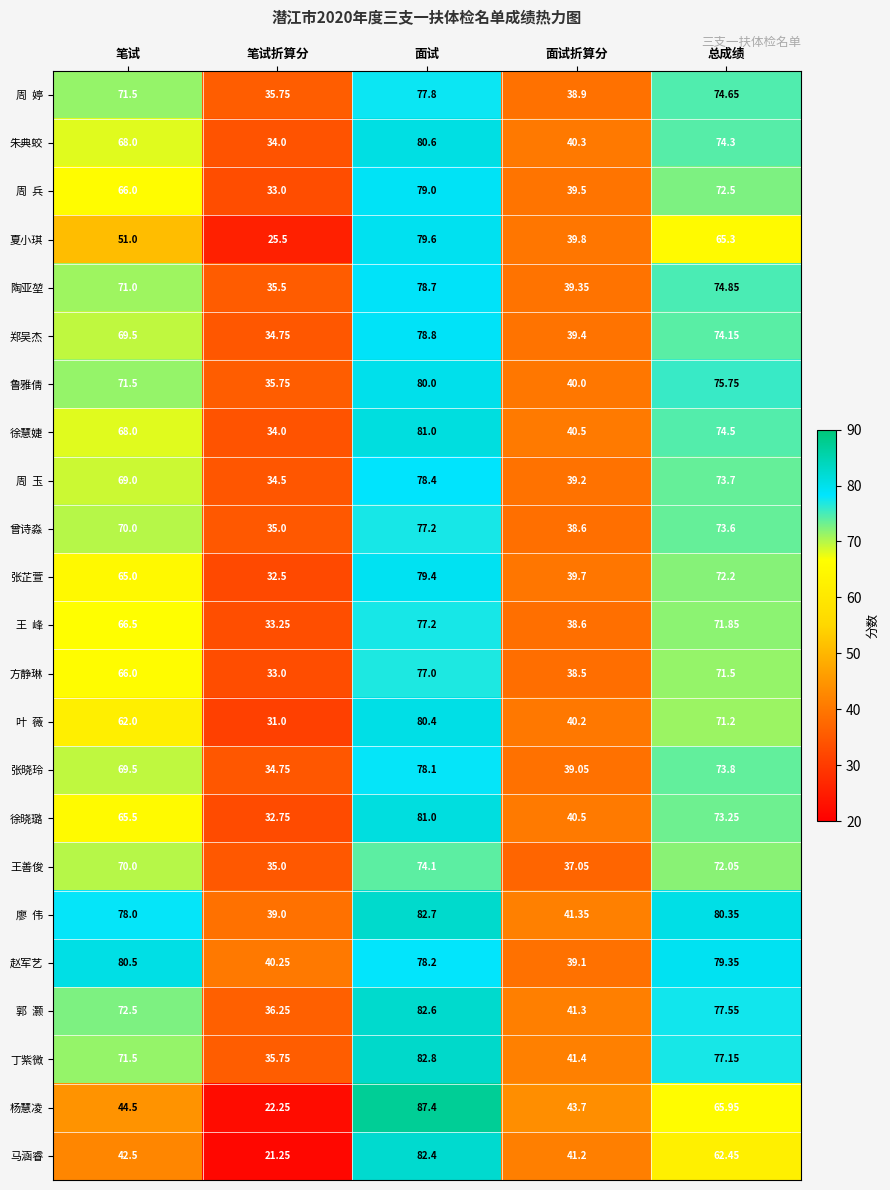

What is the spread (max minus min) of values at 总成绩?

17.9